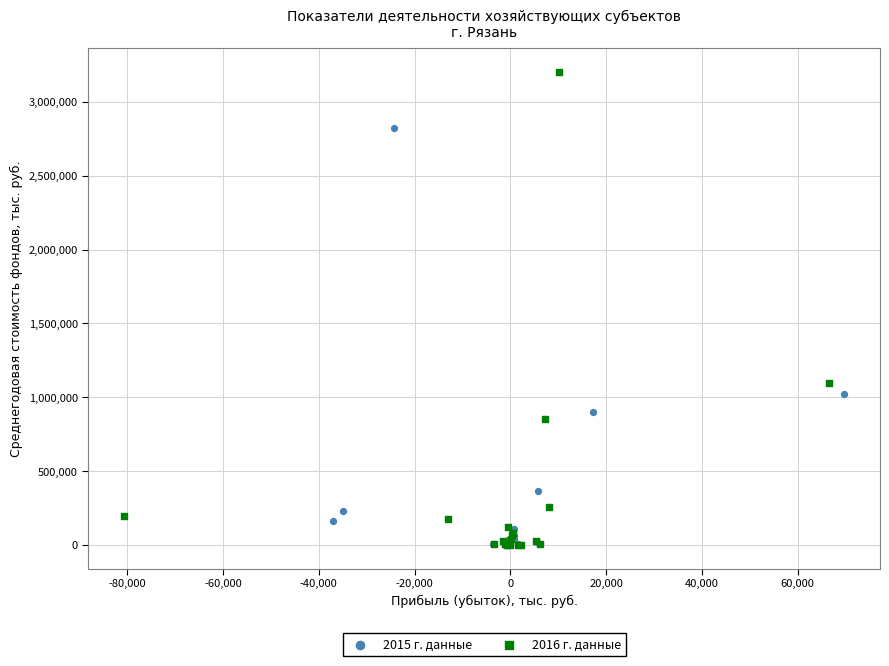

Which series reaches the maximum Y coordinate?

2016 г. данные